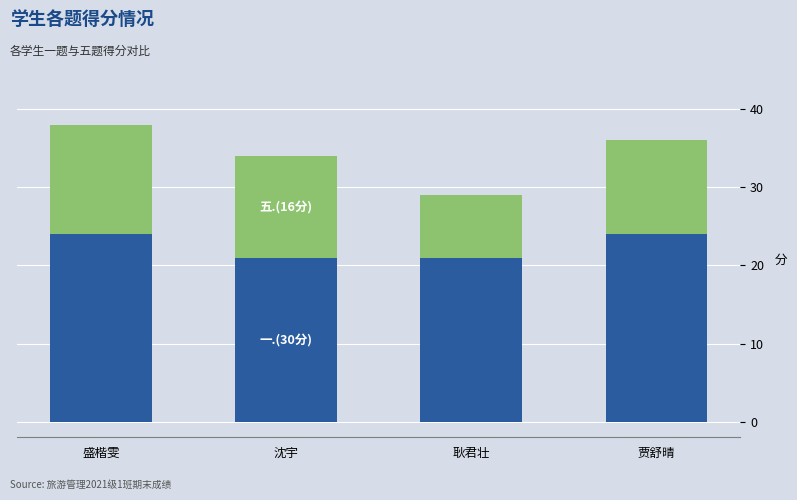

What is the total value across all series at 耿君壮?

29